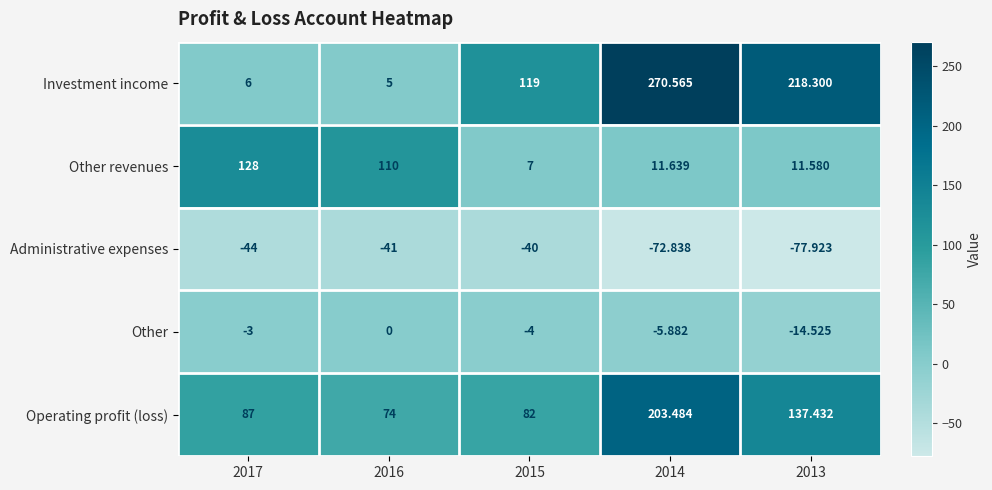

Which series has the largest total across all categories?

Investment income